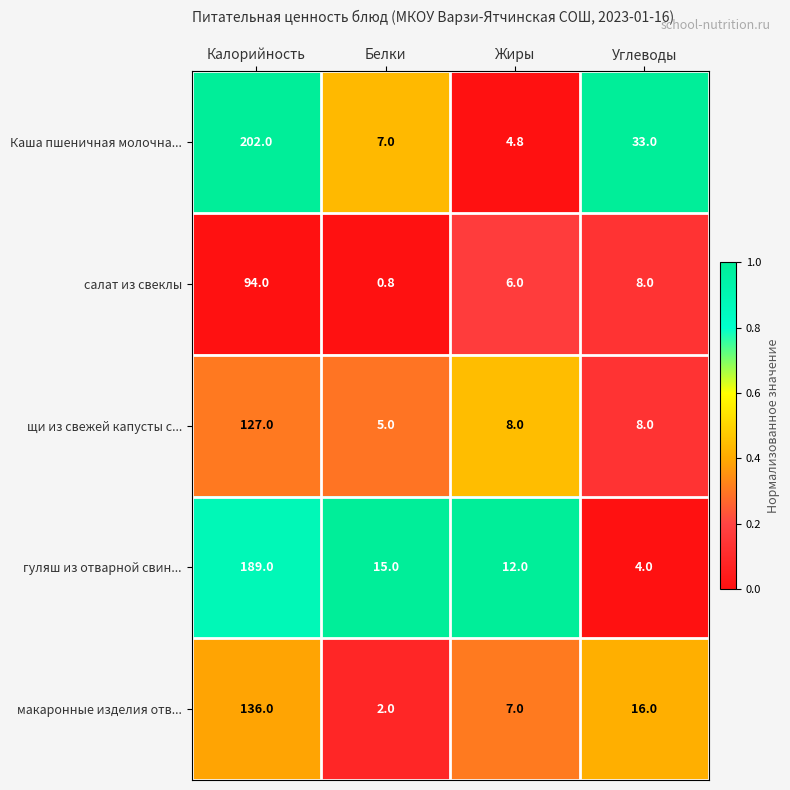

What is the spread (max minus min) of values at Жиры?

7.2